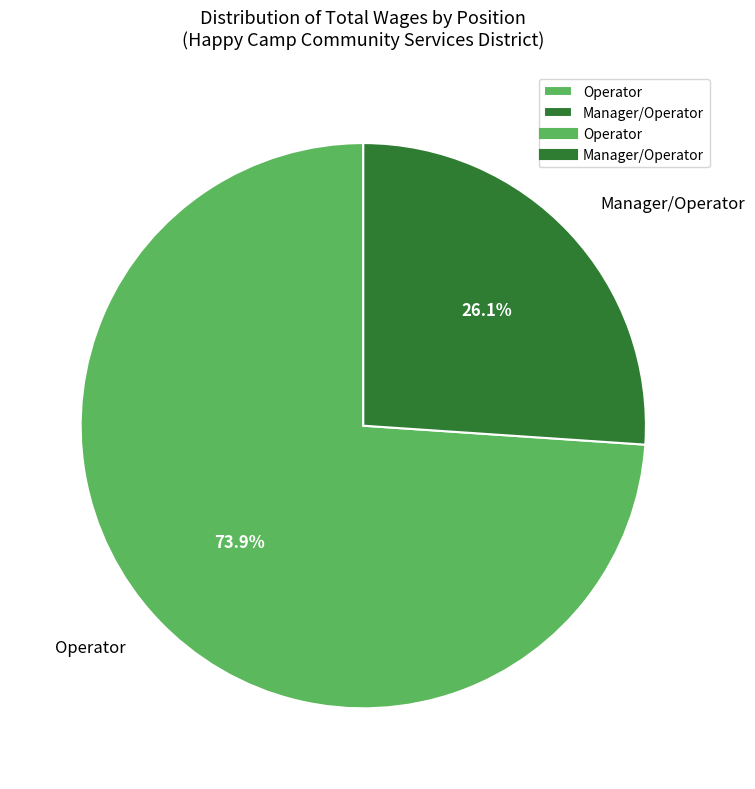

How many slices are in this pie chart?

2